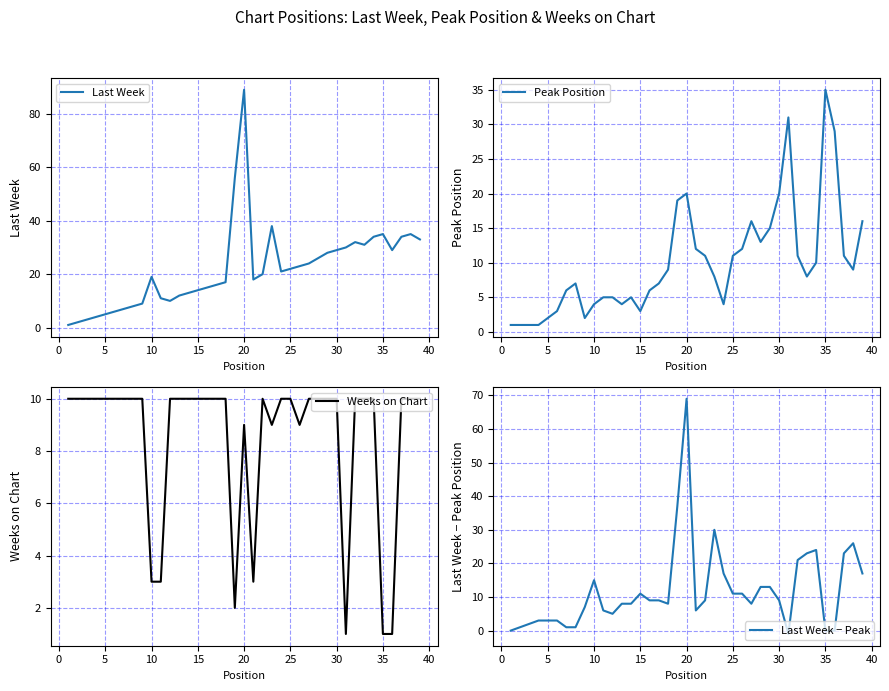

How many interior local valleys does the Last Week − Peak series have?

5